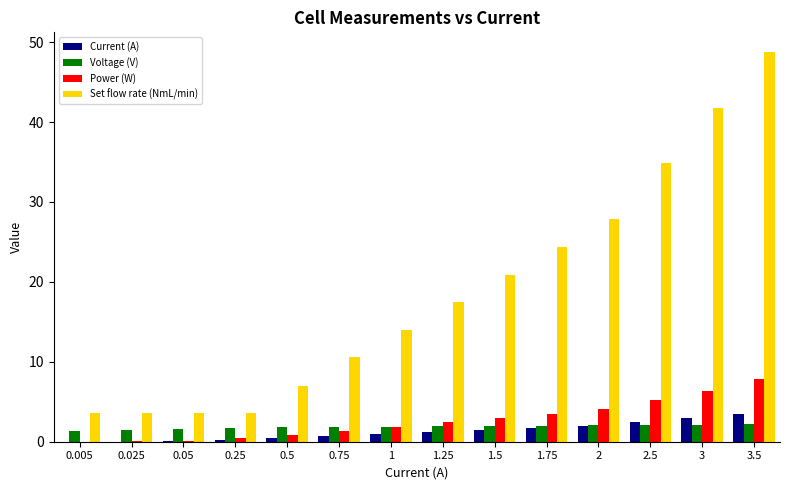

Between 0.25 and 3.5, which series saw the biggest shift?

Set flow rate (NmL/min)